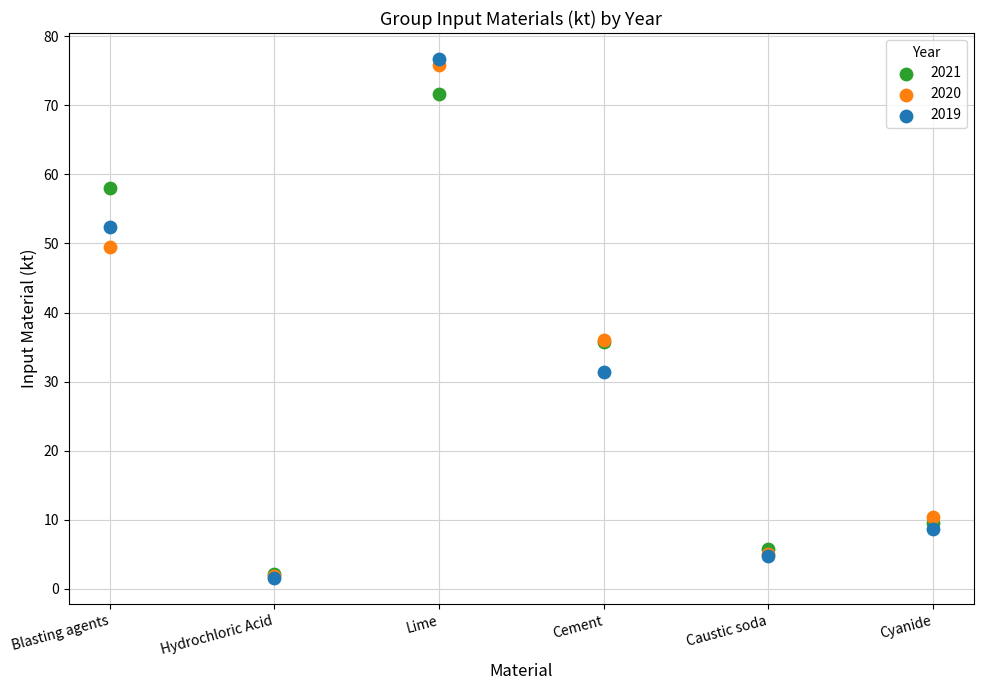

Which series has the widest spread of Y values?

2019